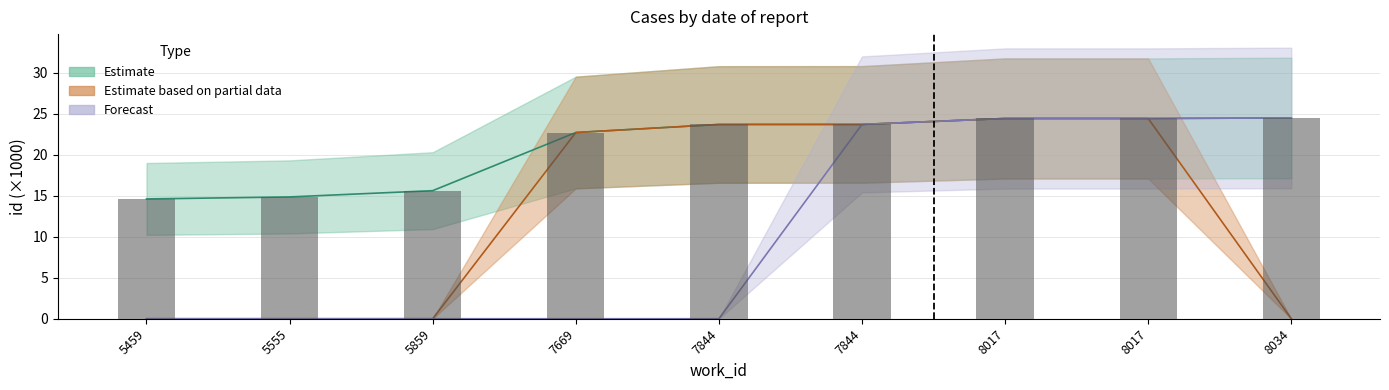

What is the average value of the Forecast series?

10.8